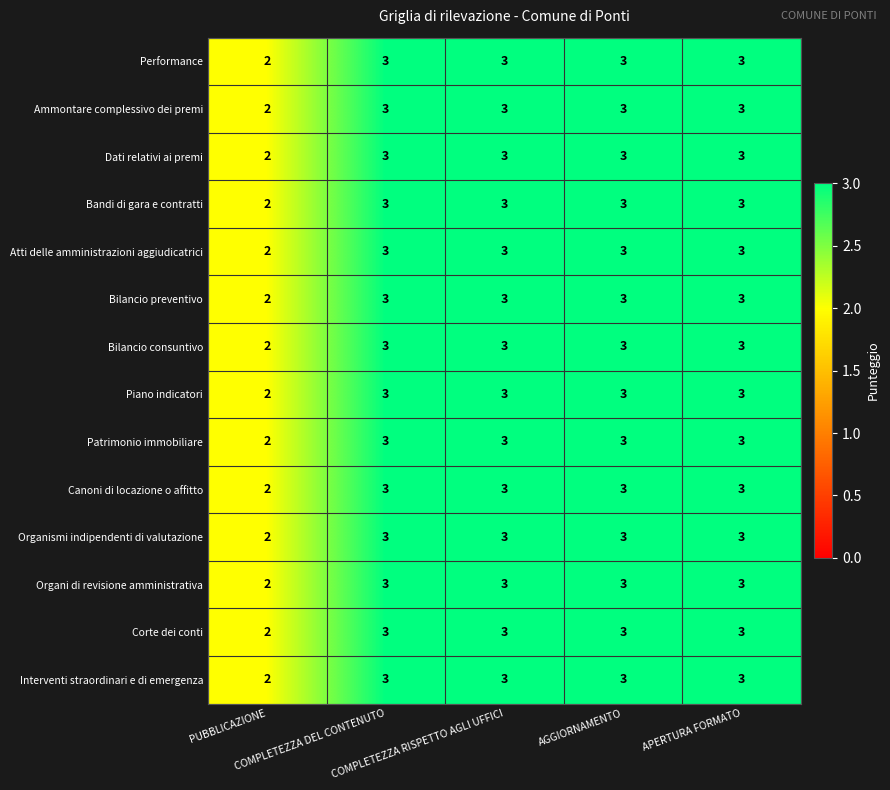

What is the maximum value shown in the chart?

3